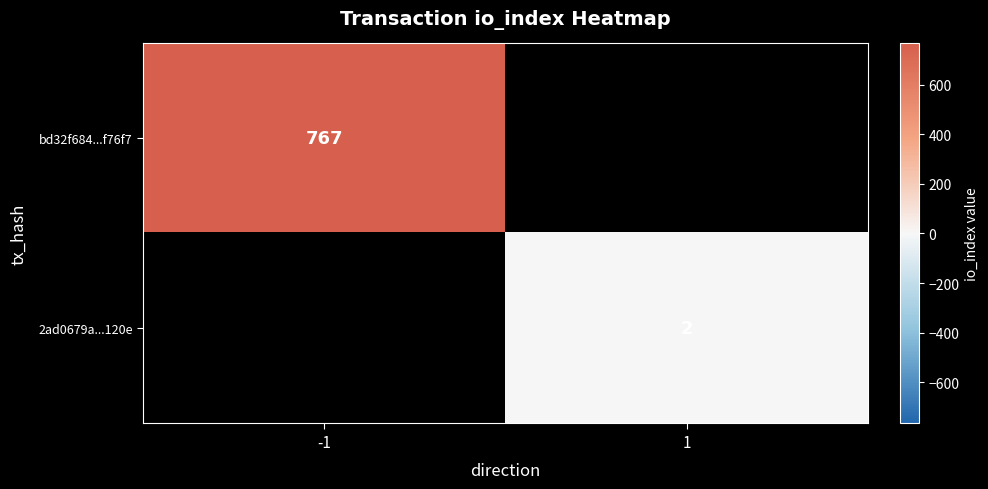

True or false: bd32f684...f76f7 has a value of 1370 at -1.

False